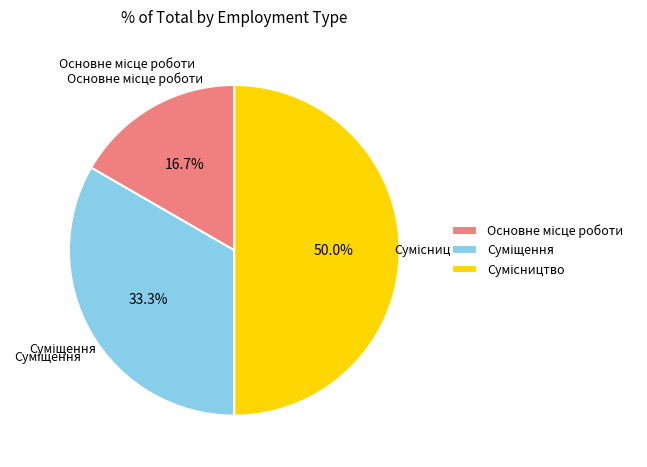

Count the number of slices in the pie.

3